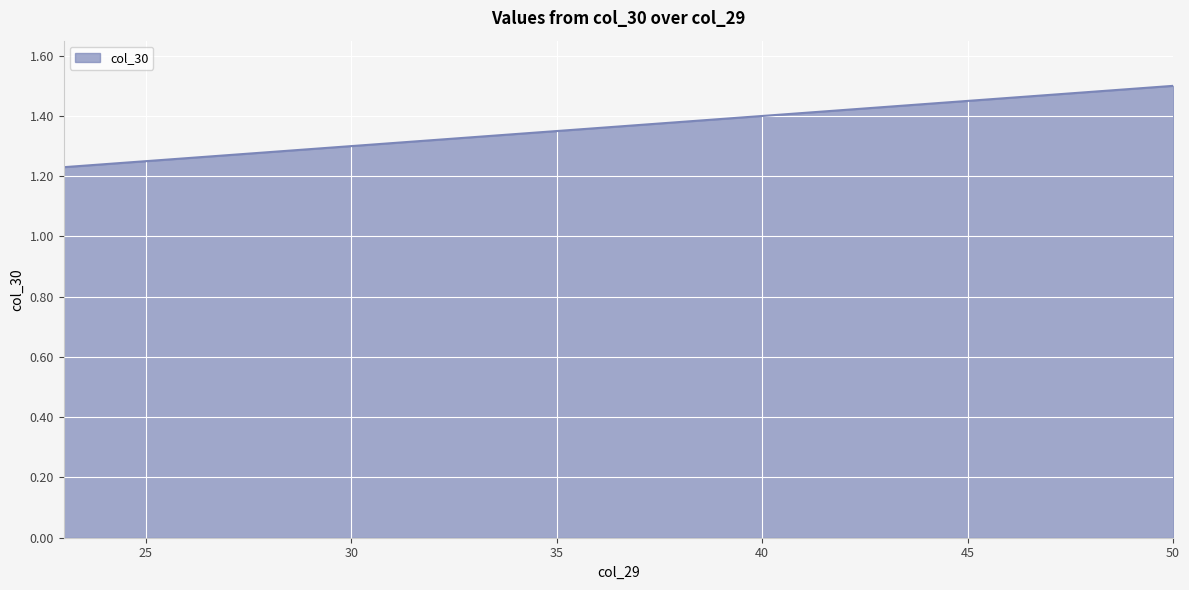

What is the difference between the maximum and minimum values?

0.3